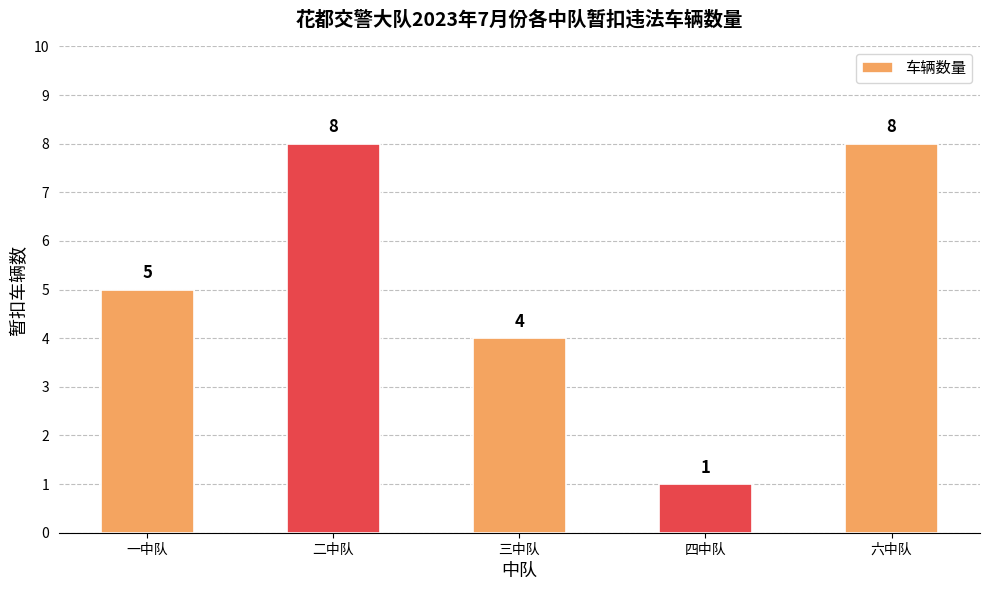

Count the values in the range 4 to 8.

4